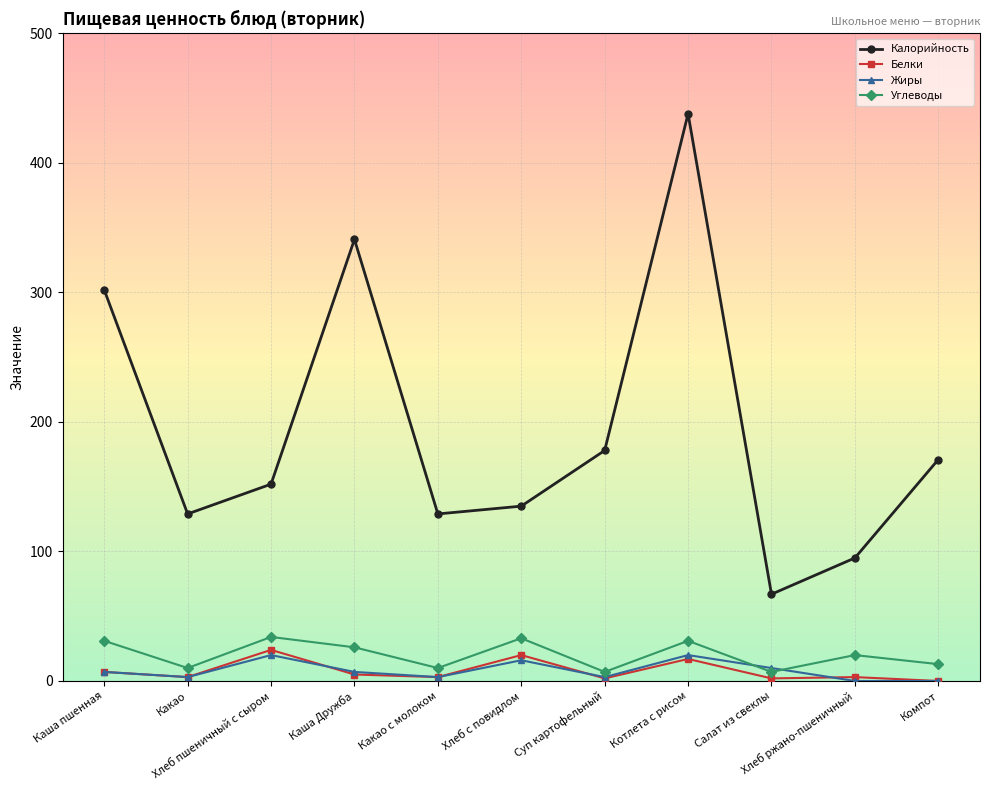

Which series has the largest total across all categories?

Калорийность